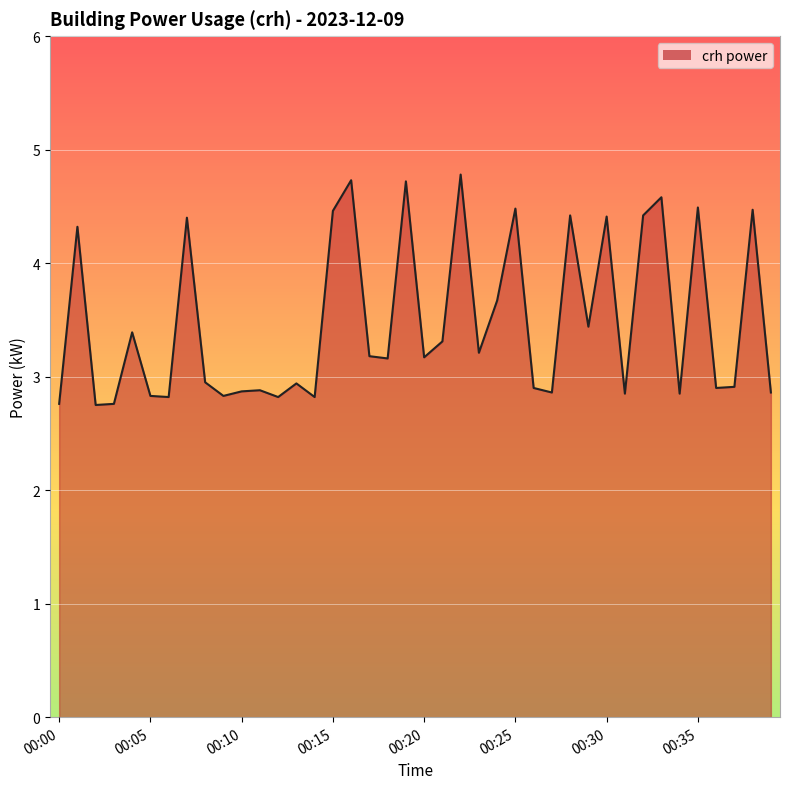

What is the difference between the maximum and minimum values?

2.0